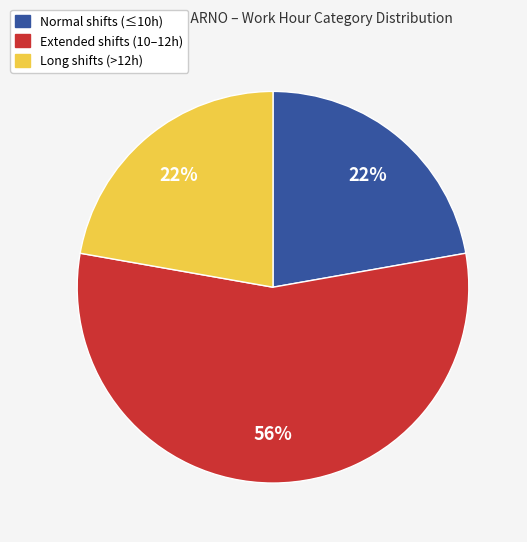

What percentage is the Long shifts (>12h) slice, to the nearest percent?

22%